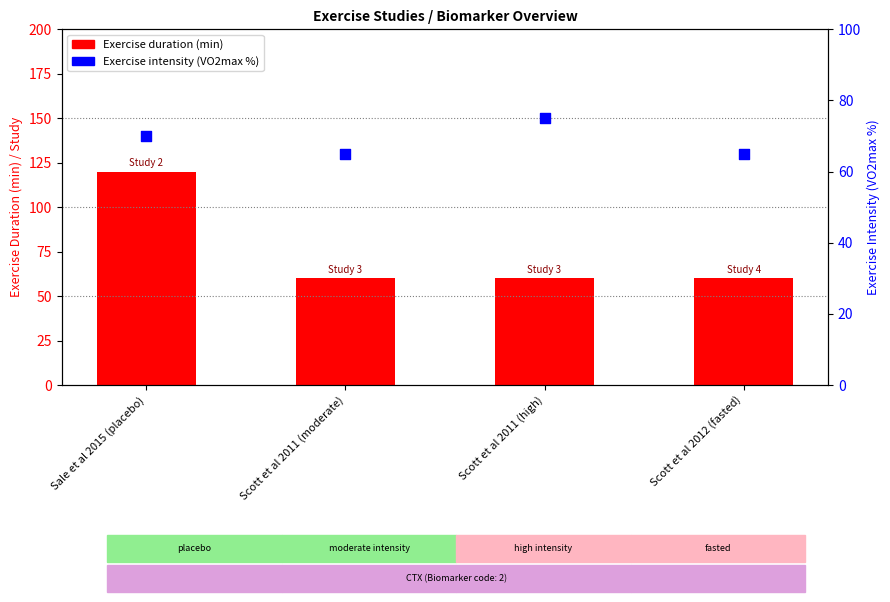

At how many categories does at least one series exceed 117?

1